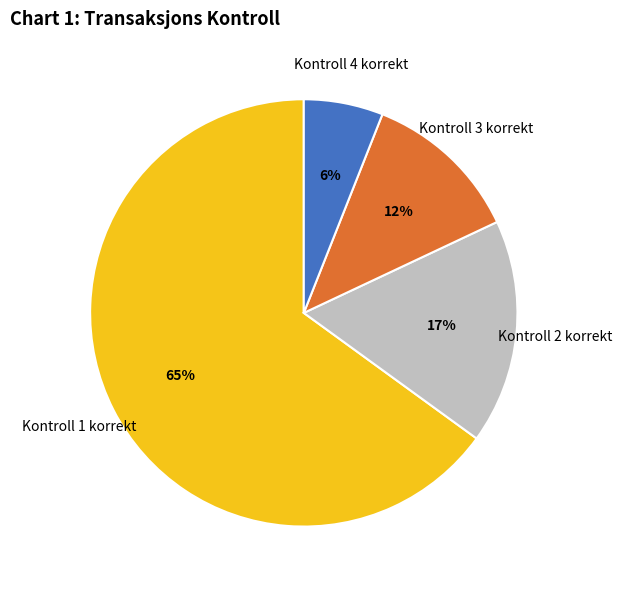

Is the sum of Kontroll 4 korrekt and Kontroll 3 korrekt greater than half?

No